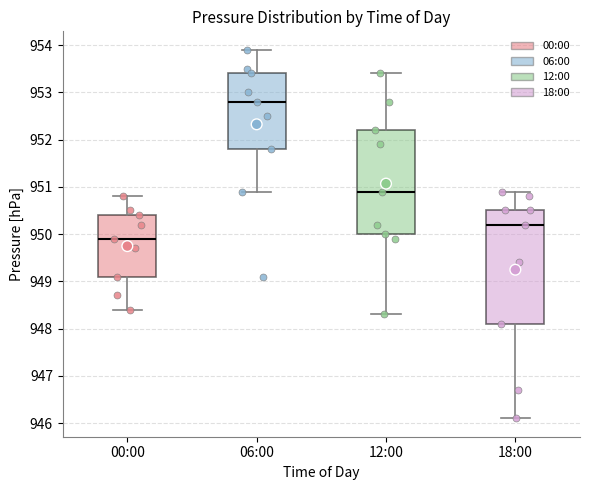

Reading left to right, transcribe this box plot: for each box, give where its median line is, the range the box spans, and where its two whiskers end, as read against the y-axis. The values are not printed on the chart, so give them approximately, as read against the axis.

00:00: median 949.9, box 949.1 to 950.4, whiskers 948.4 to 950.8
06:00: median 952.8, box 951.8 to 953.4, whiskers 950.9 to 953.9
12:00: median 950.9, box 950.0 to 952.2, whiskers 948.3 to 953.4
18:00: median 950.2, box 948.1 to 950.5, whiskers 946.1 to 950.9